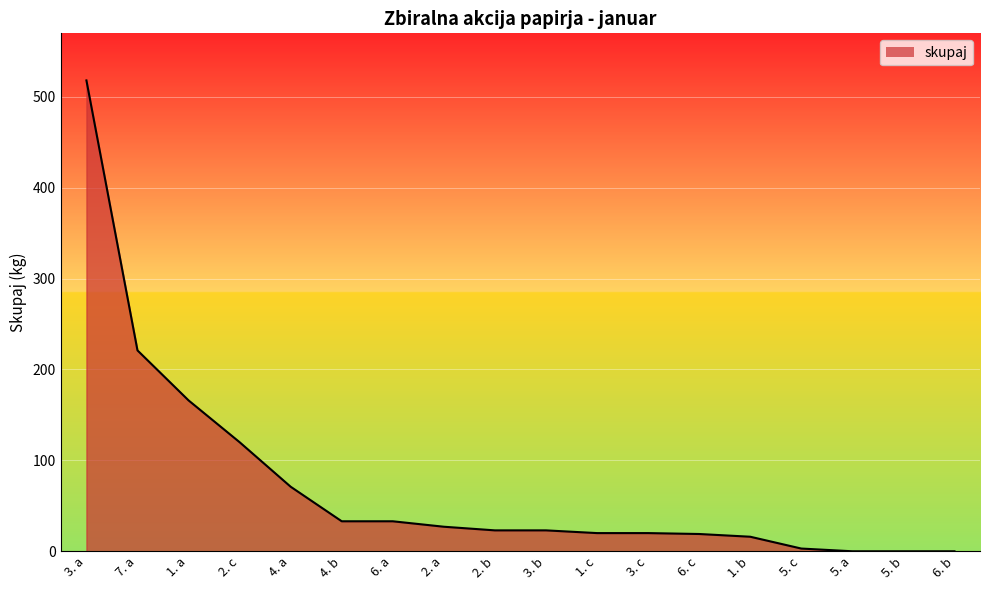

What position from the right is 2. c?

15